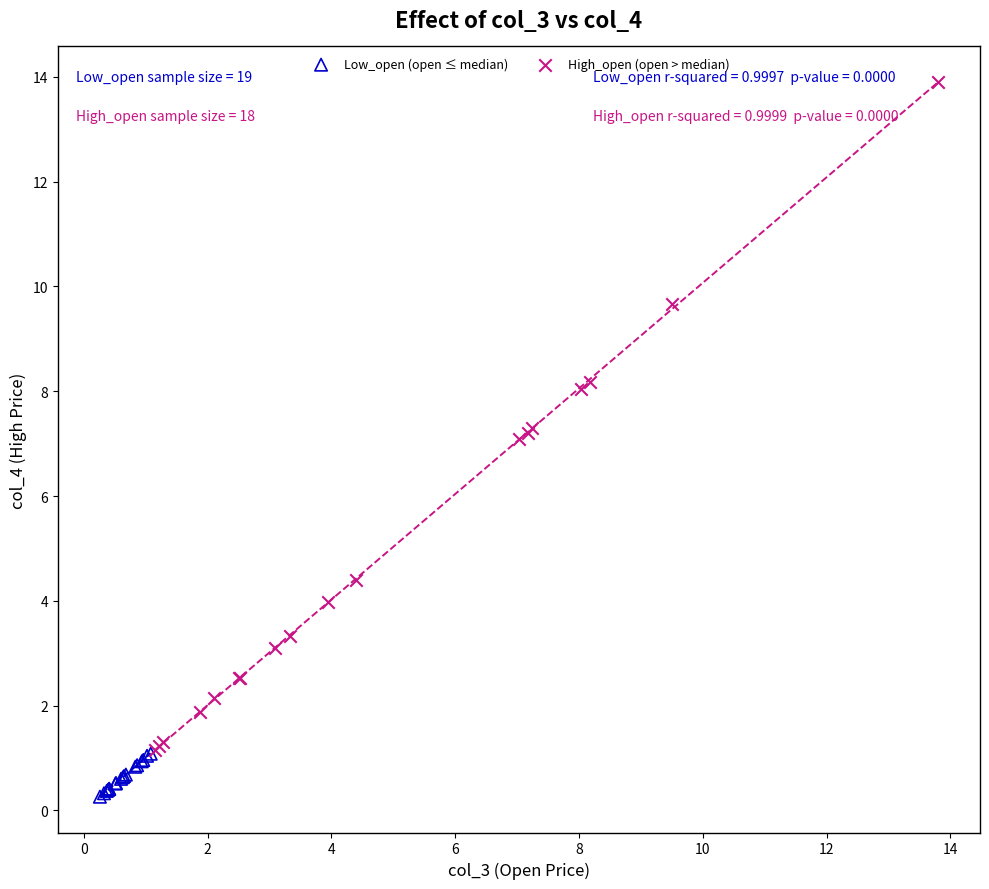

Which series has the widest spread of Y values?

High_open (open > median)